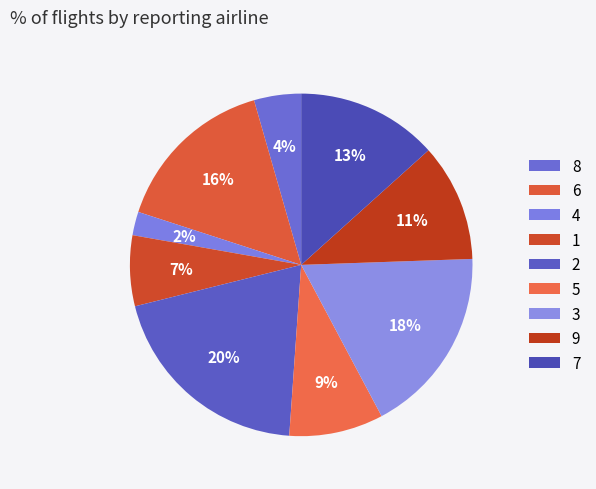

Does 4 account for over 50% of the chart?

No